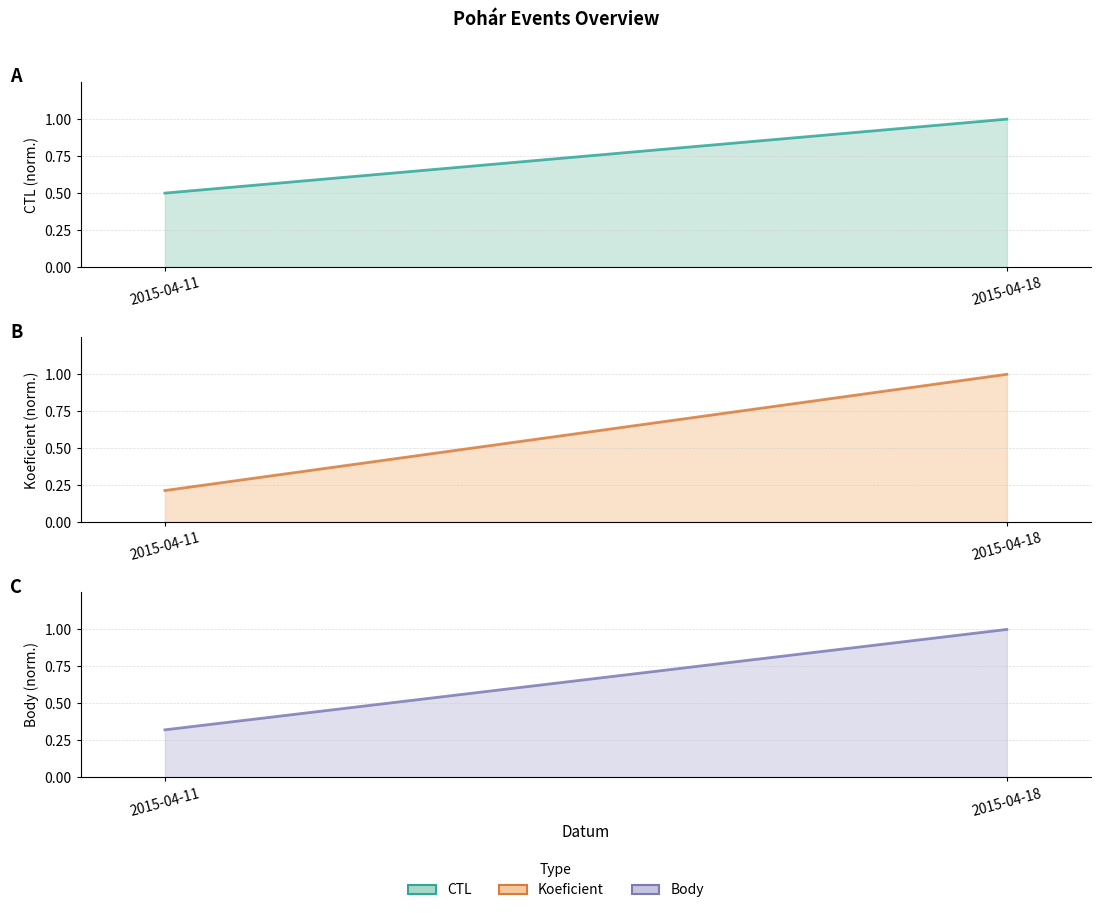

Reading right to left, list all the values displayed in this chart.

CTL: 1.0	0.5
Koeficient: 1.0	0.2
Body: 1.0	0.3